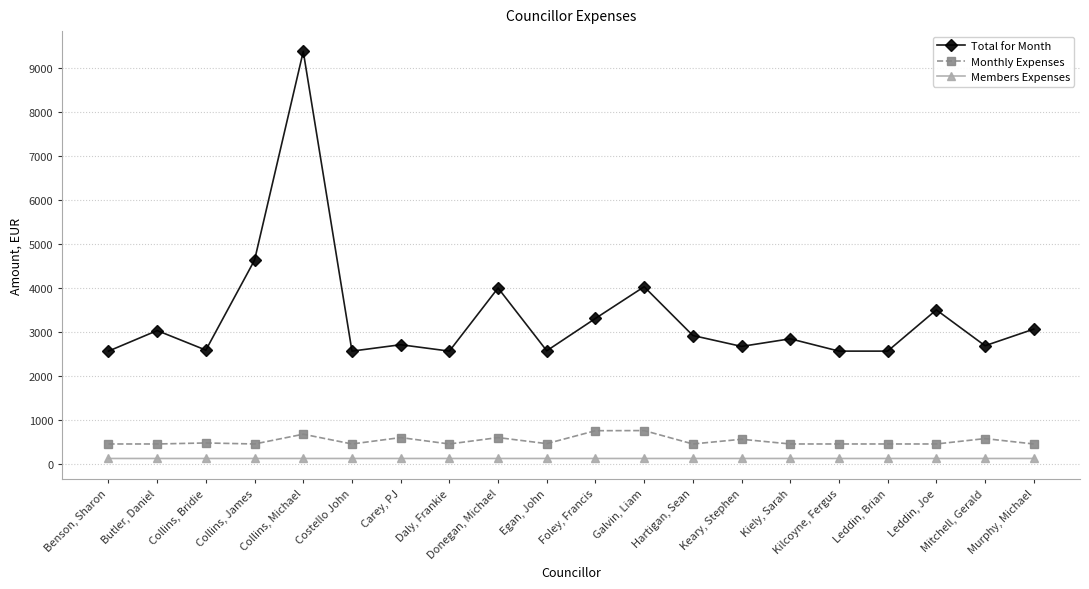

What is the greatest value displayed?

9368.4